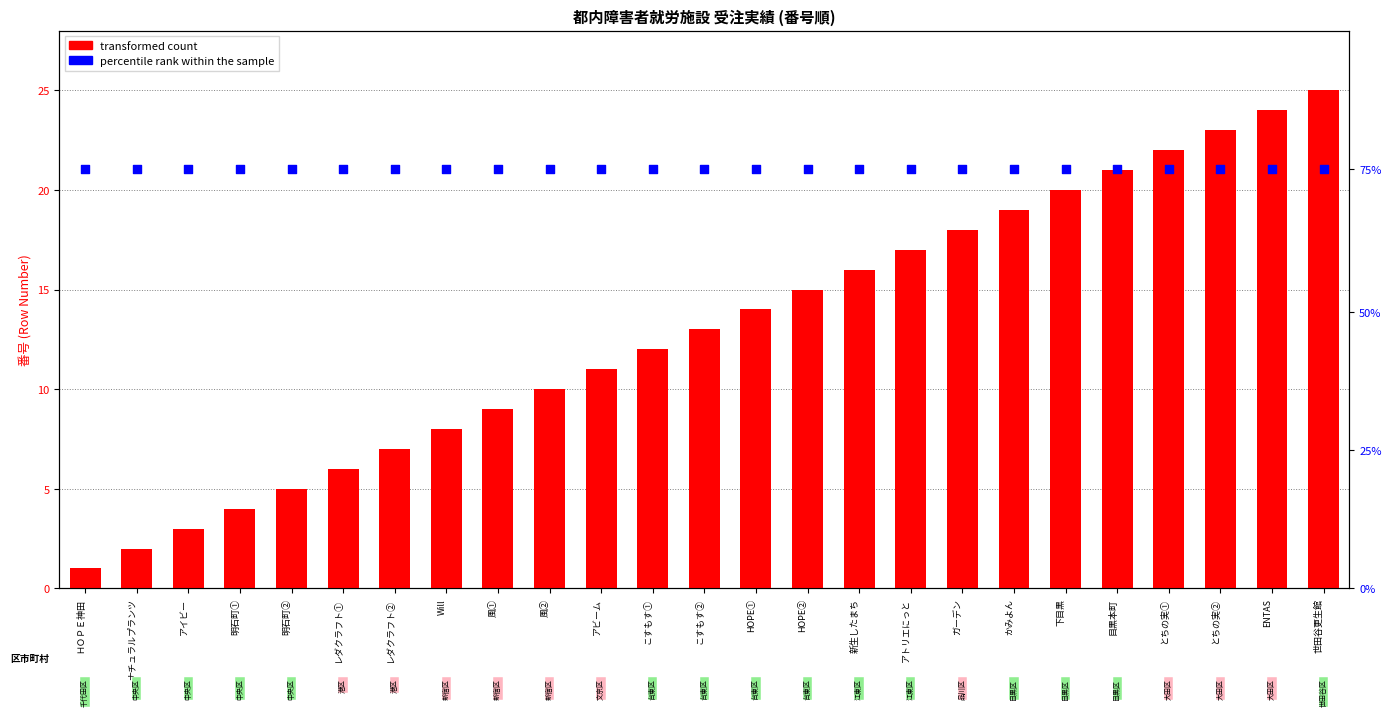

Is the value of percentile rank within the sample at 目黒本町 greater than the value of transformed count at HOPE②?

Yes